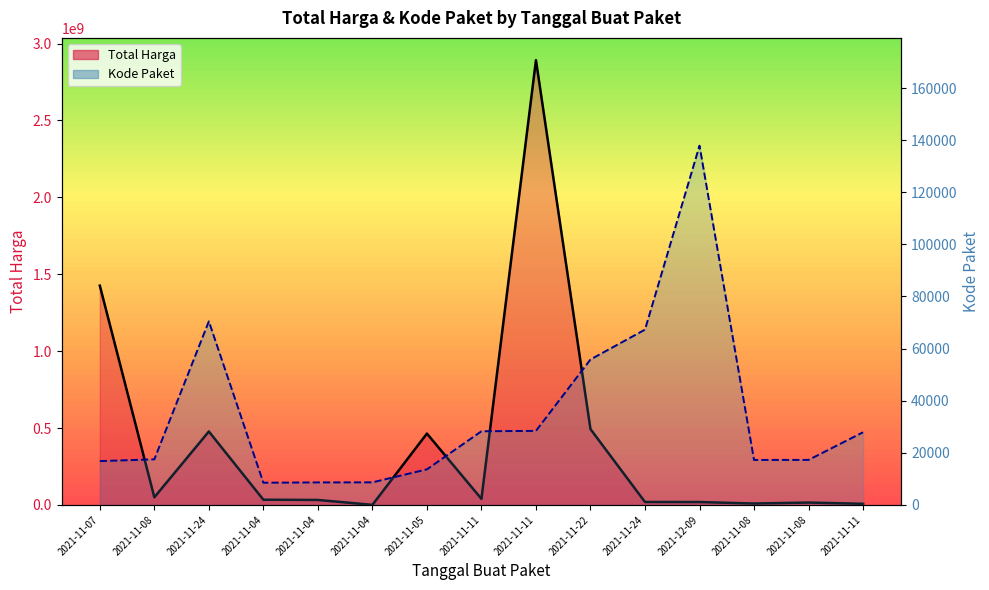

Reading left to right, list all the values displayed in this chart.

Total Harga (line): 1425867900	49730040	477600000	34000000	32441200	577875	464002100	39440000	2892122000	493000000	19175000	18900000	9180000	15513960	7401240
Kode Paket (line): 16823	17509	70453	8530	8646	8668	13652	28271	28425	55826	67279	137876	17272	17283	27891